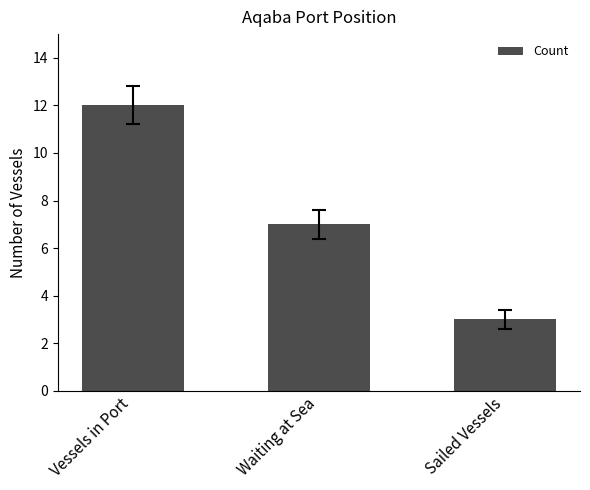

What is the sum of the values at Sailed Vessels and Vessels in Port?

15